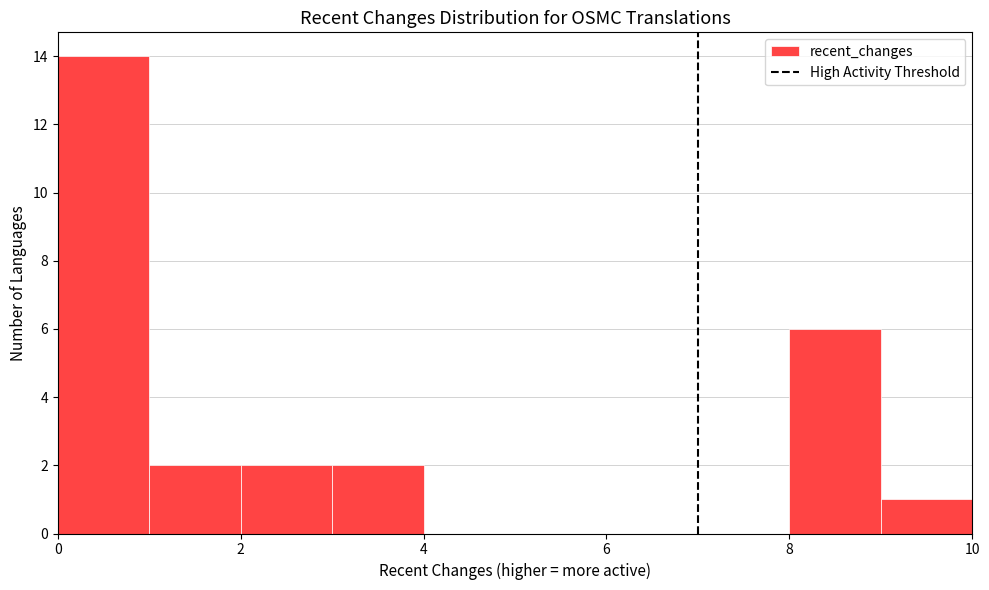

Reading left to right, transcribe this chart: for each bar, give the range it covers on the x-axis and its height. The values are not printed on the chart, so give them approximately, as read against the axis.

0 to 1: 14
1 to 2: 2
2 to 3: 2
3 to 4: 2
4 to 5: 0
5 to 6: 0
6 to 7: 0
7 to 8: 0
8 to 9: 6
9 to 10: 1